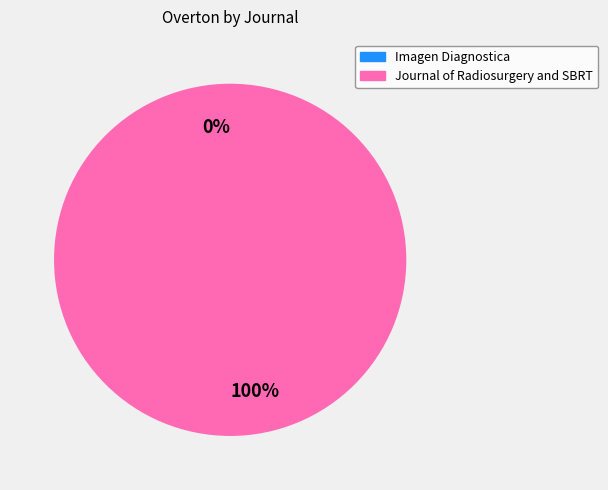

Which slice is the smallest?

Imagen Diagnostica